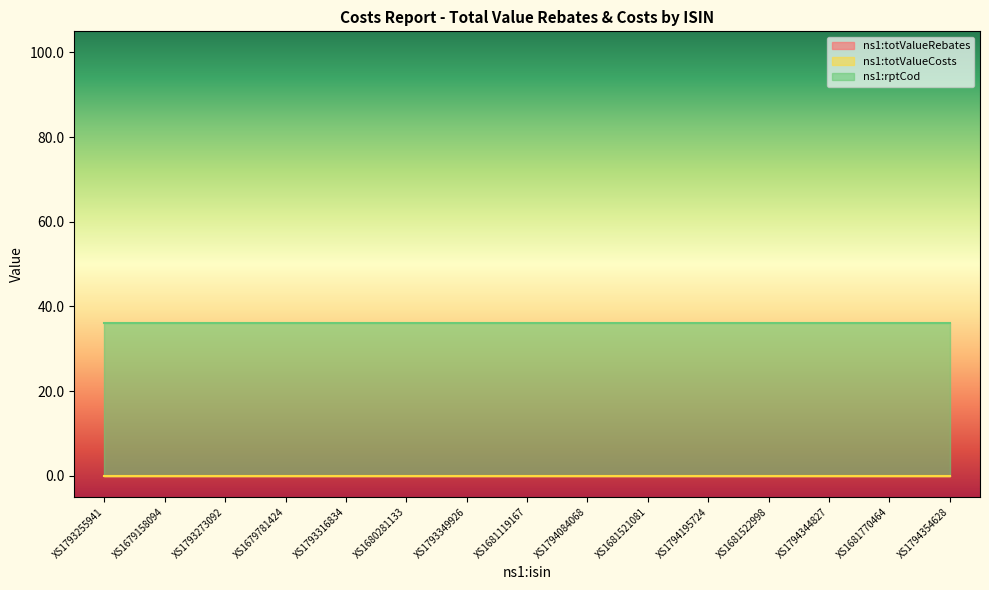

Which series changed the most between XS1681521081 and XS1794354628?

ns1:totValueRebates